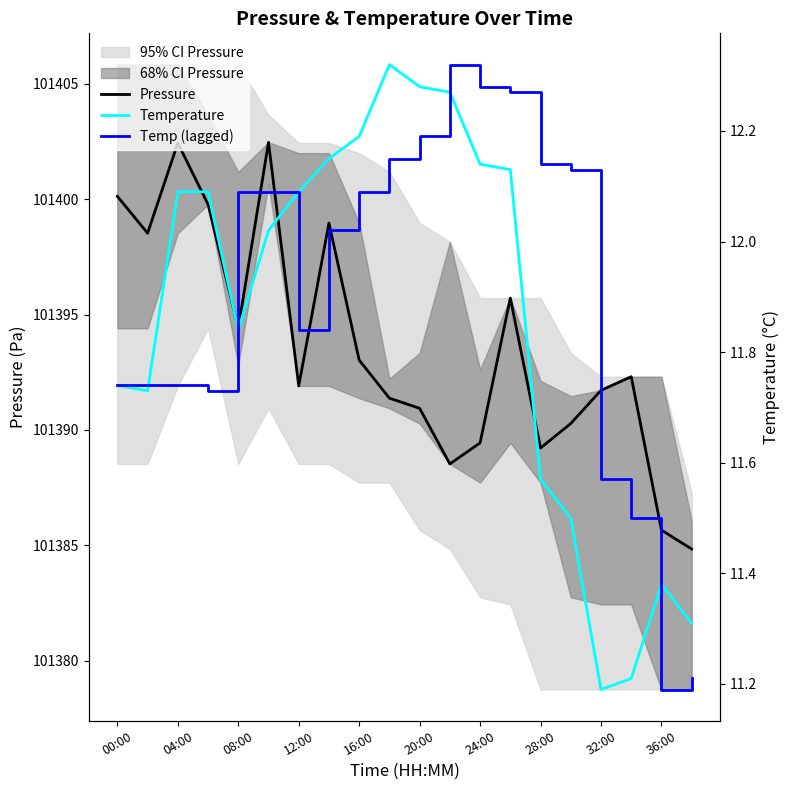

Rank the series at 15 from highest to lowest value.

Pressure, Temp (lagged), Temperature